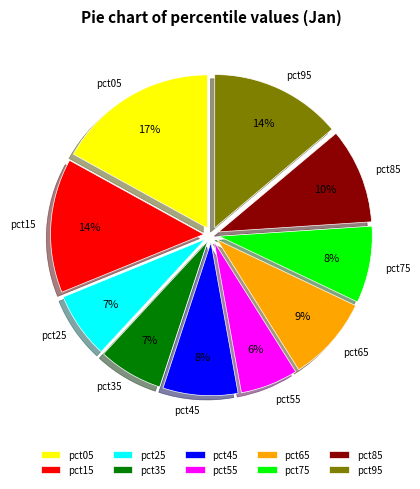

Does pct05 account for over 50% of the chart?

No